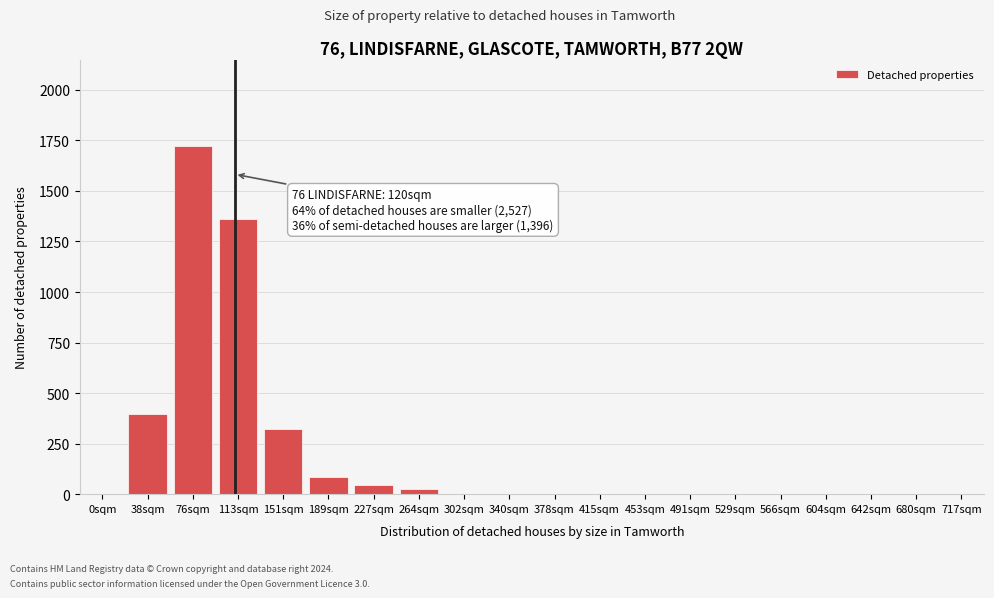

Reading left to right, extract all data points from this chart.

0sqm=0	38sqm=398	76sqm=1720	113sqm=1360	151sqm=320	189sqm=85	227sqm=45	264sqm=25	302sqm=0	340sqm=0	378sqm=0	415sqm=0	453sqm=0	491sqm=0	529sqm=0	566sqm=0	604sqm=0	642sqm=0	680sqm=0	717sqm=0